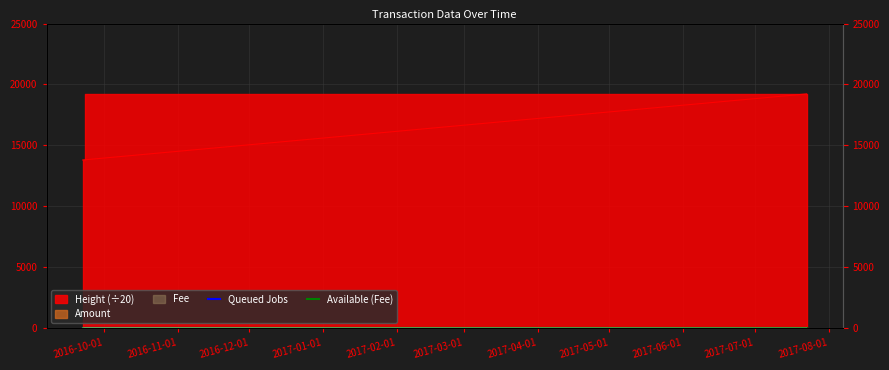

What is the difference between the second highest and second lowest values in the Queued Jobs series?

5